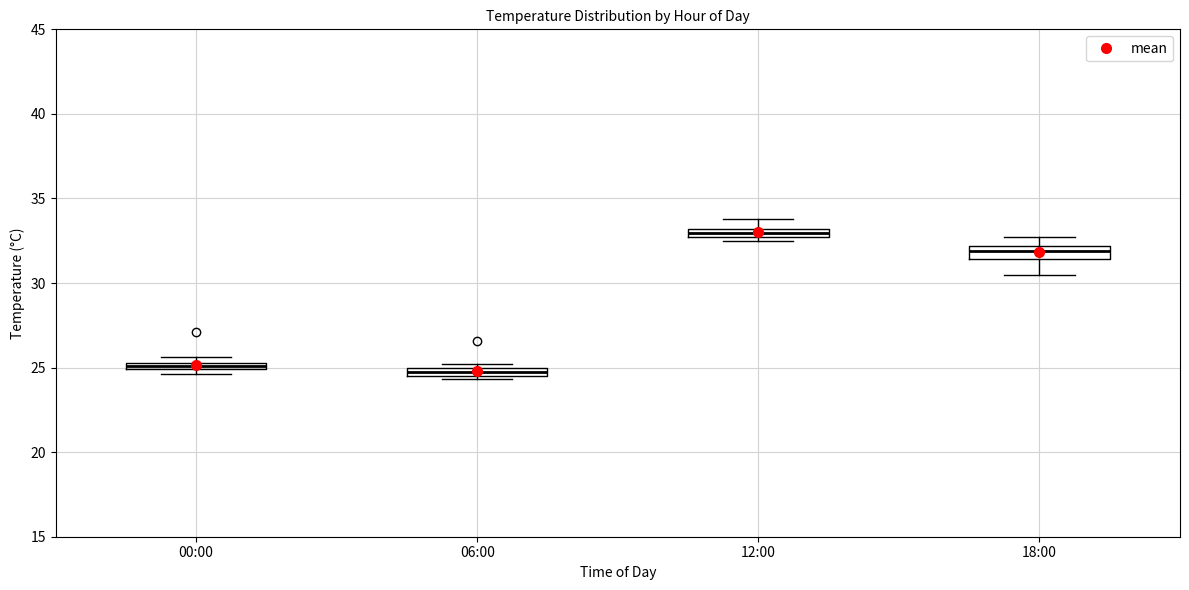

Which box's median line is the highest?

12:00